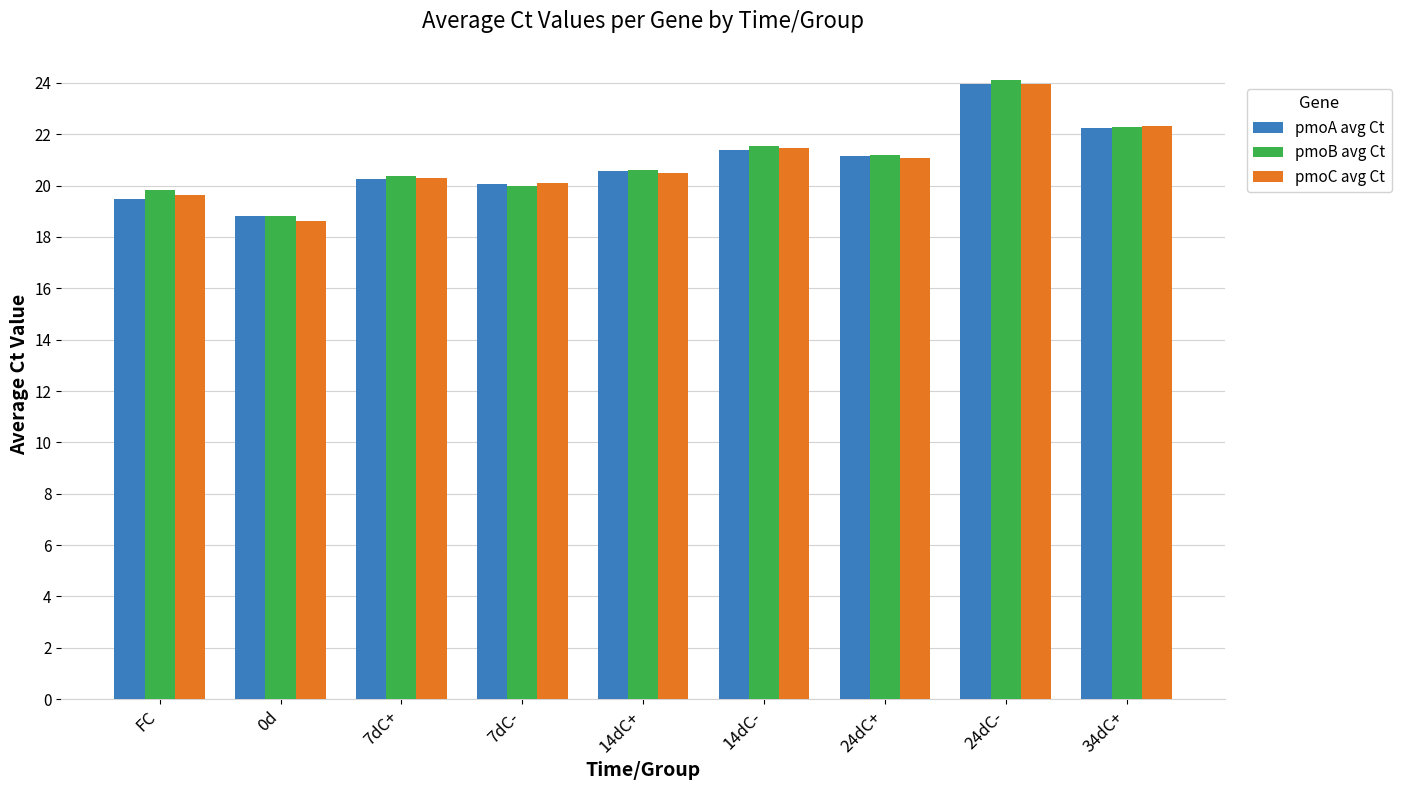

Reading left to right, transcribe all the data shown in this chart.

pmoA avg Ct: FC=19.5	0d=18.8	7dC+=20.2	7dC-=20.1	14dC+=20.6	14dC-=21.4	24dC+=21.1	24dC-=23.9	34dC+=22.2
pmoB avg Ct: FC=19.8	0d=18.8	7dC+=20.4	7dC-=20.0	14dC+=20.6	14dC-=21.5	24dC+=21.2	24dC-=24.1	34dC+=22.3
pmoC avg Ct: FC=19.6	0d=18.6	7dC+=20.3	7dC-=20.1	14dC+=20.5	14dC-=21.5	24dC+=21.1	24dC-=24.0	34dC+=22.3